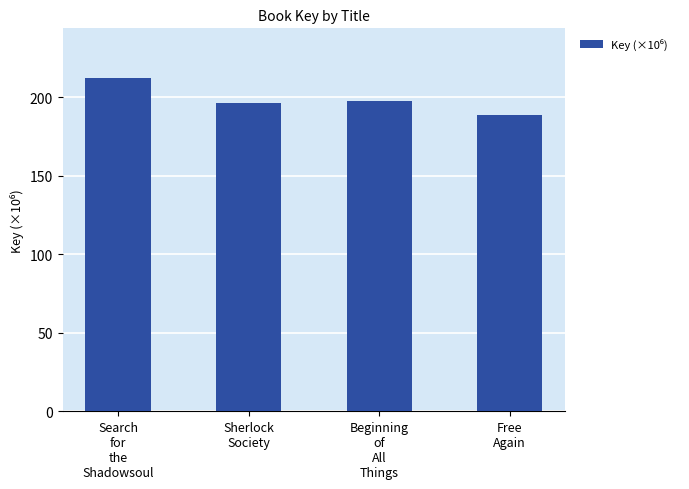

What is the greatest value displayed?

212.0